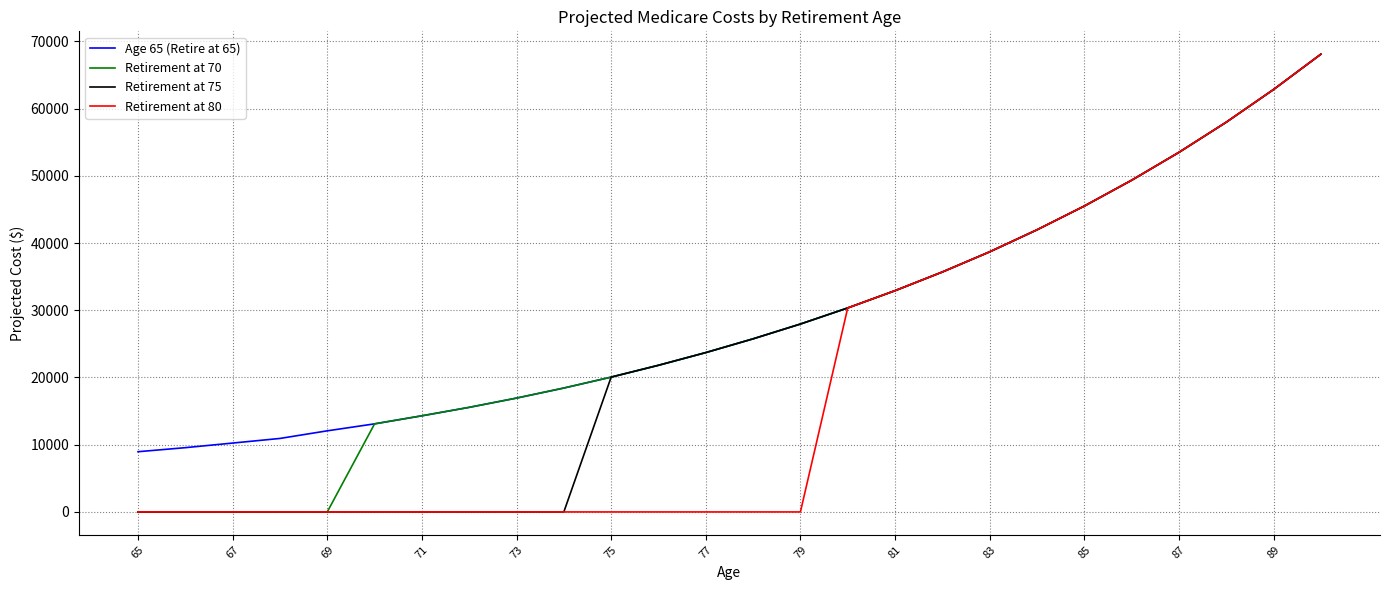

What is the maximum value shown in the chart?

68080